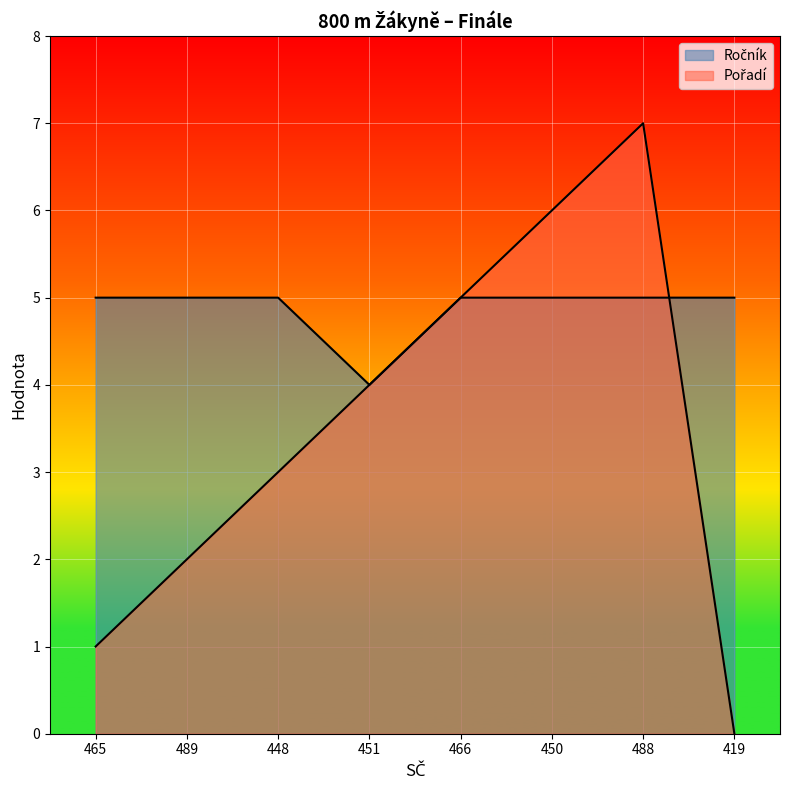

Read the Pořadí value at 489.

2